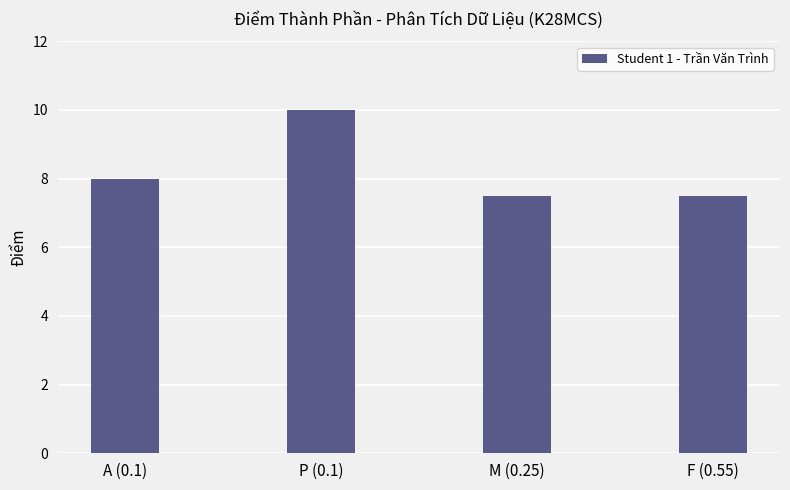

Which label corresponds to the largest value in the chart?

P (0.1)